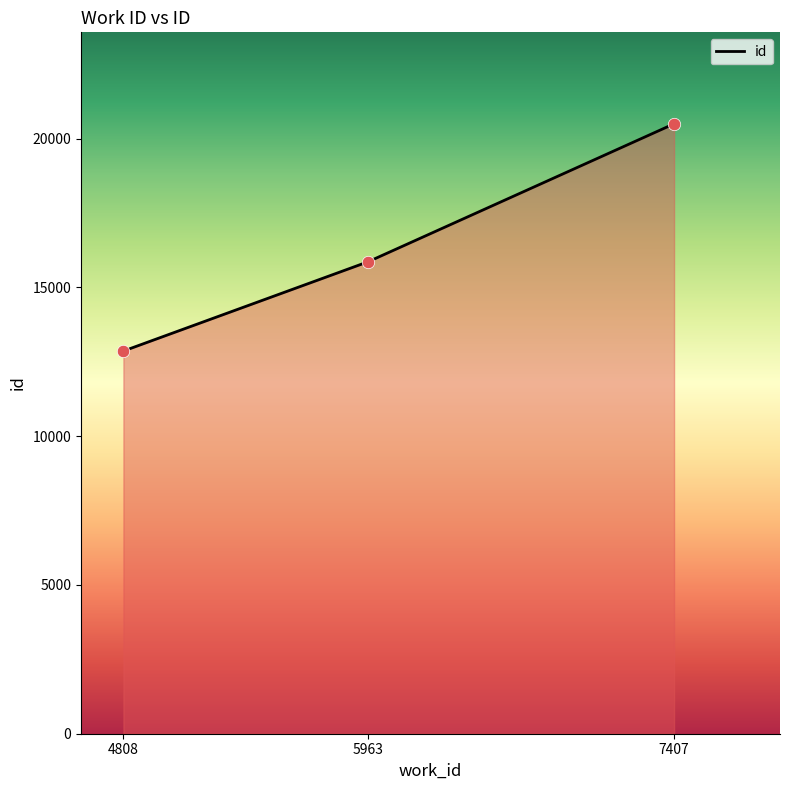

What is the change in value from 4808 to 7407?

+7637